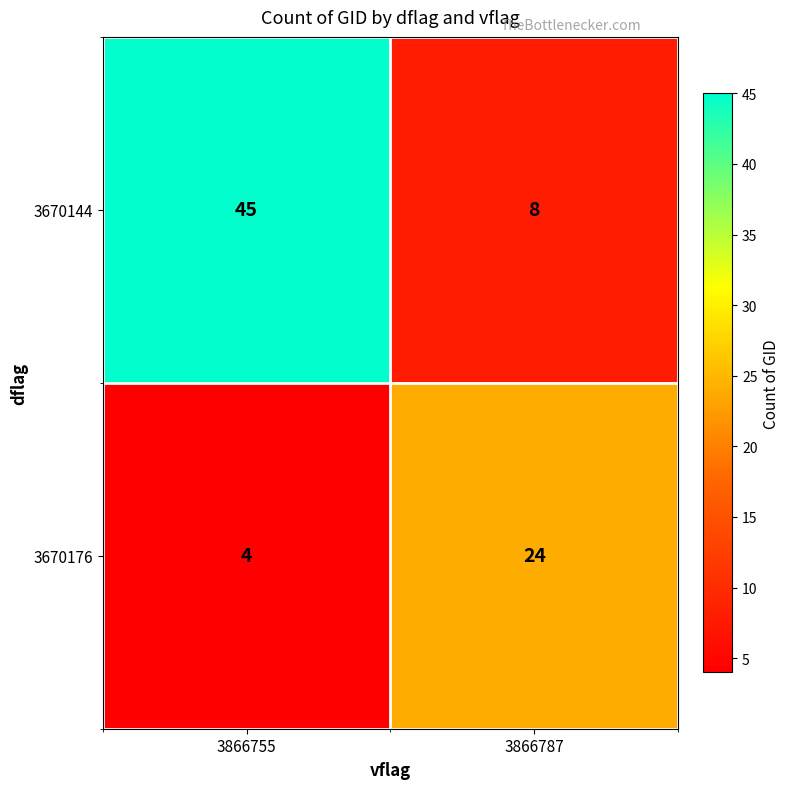

What is the spread (max minus min) of values at 3866755?

41